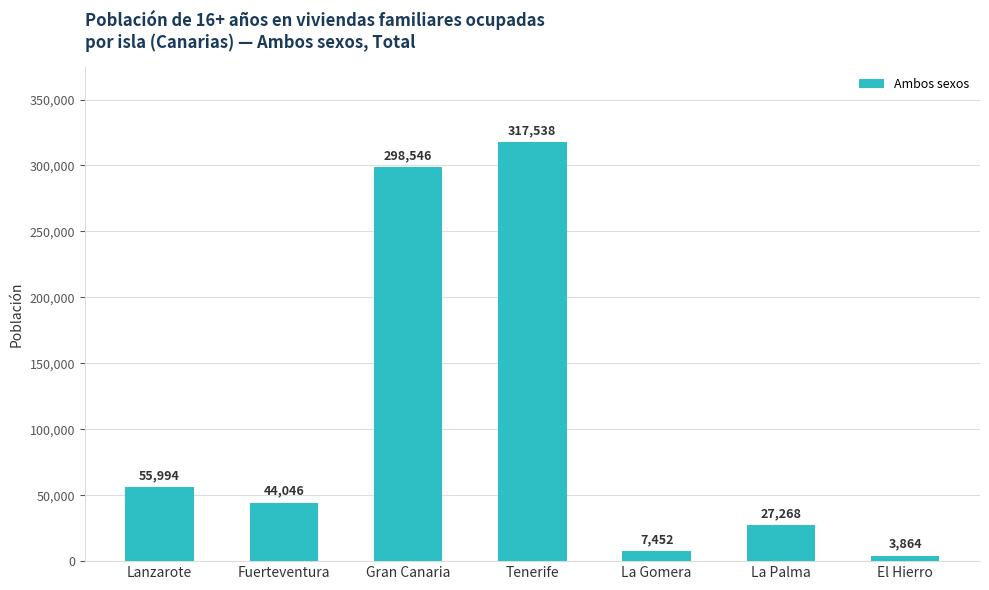

What is the value of the 4th bar from the left?

317538